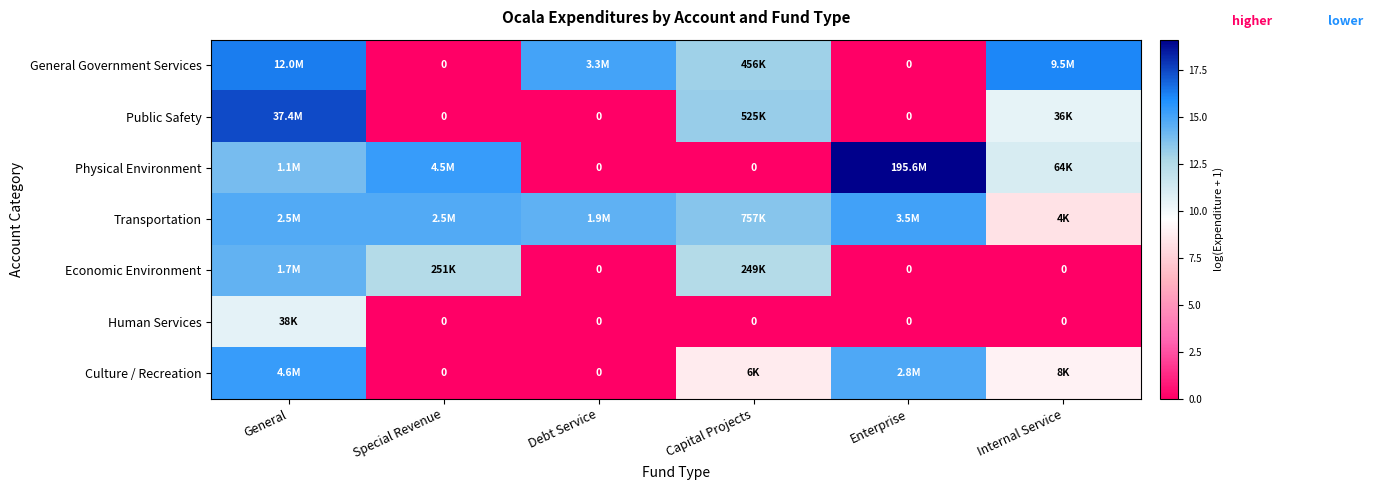

How many data points in General Government Services are less than 15?

3